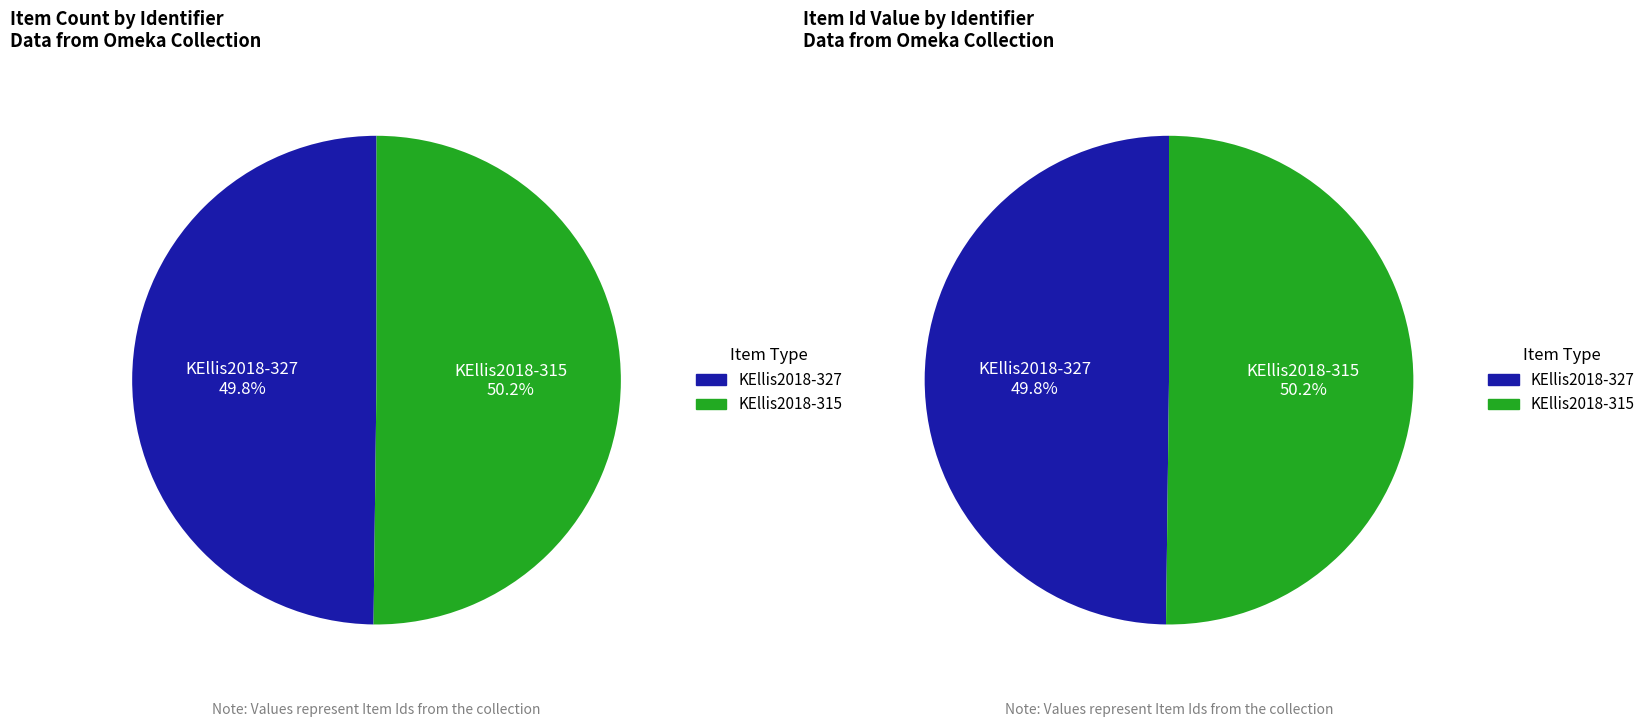

To the nearest percent, what is the average slice percentage?

50%